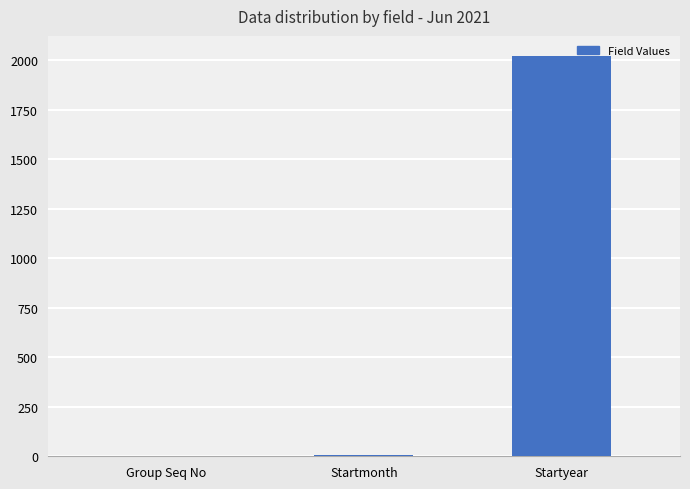

Are the bars grouped side by side (vs. stacked)?

No